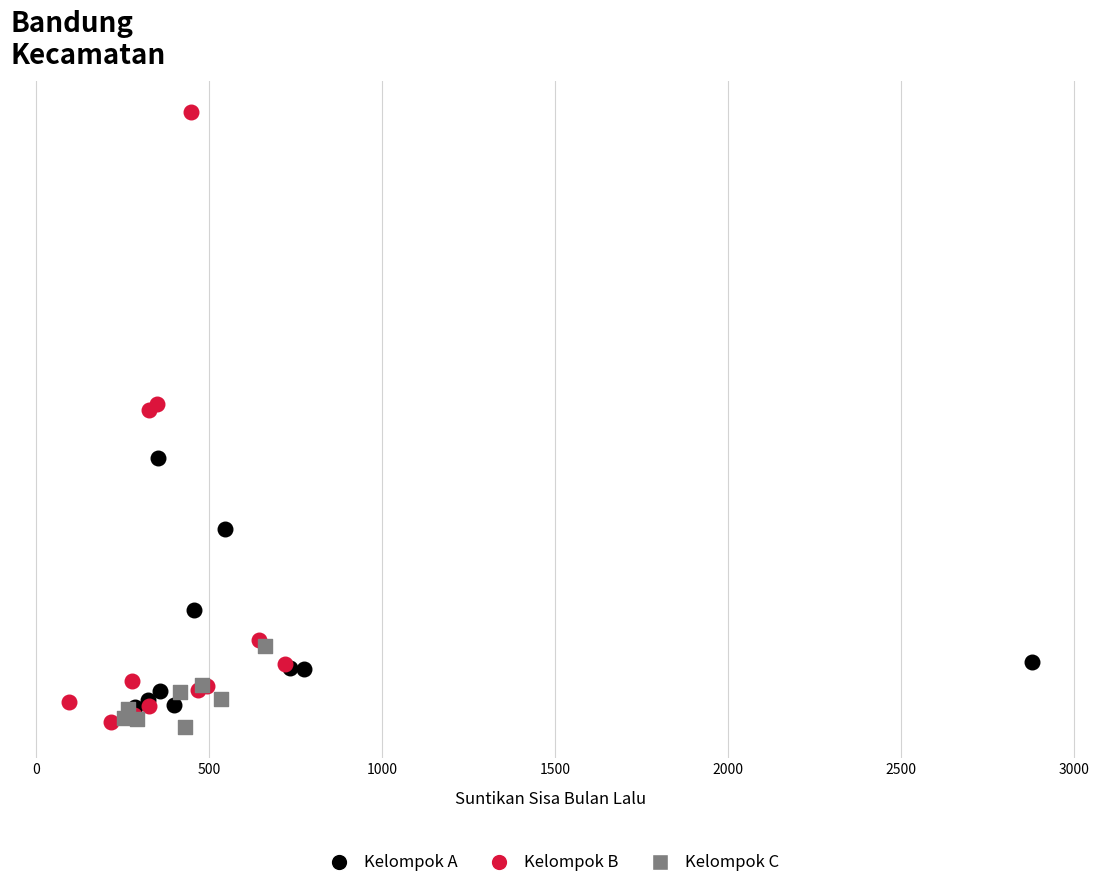

Which series has the widest spread of Y values?

Kelompok B